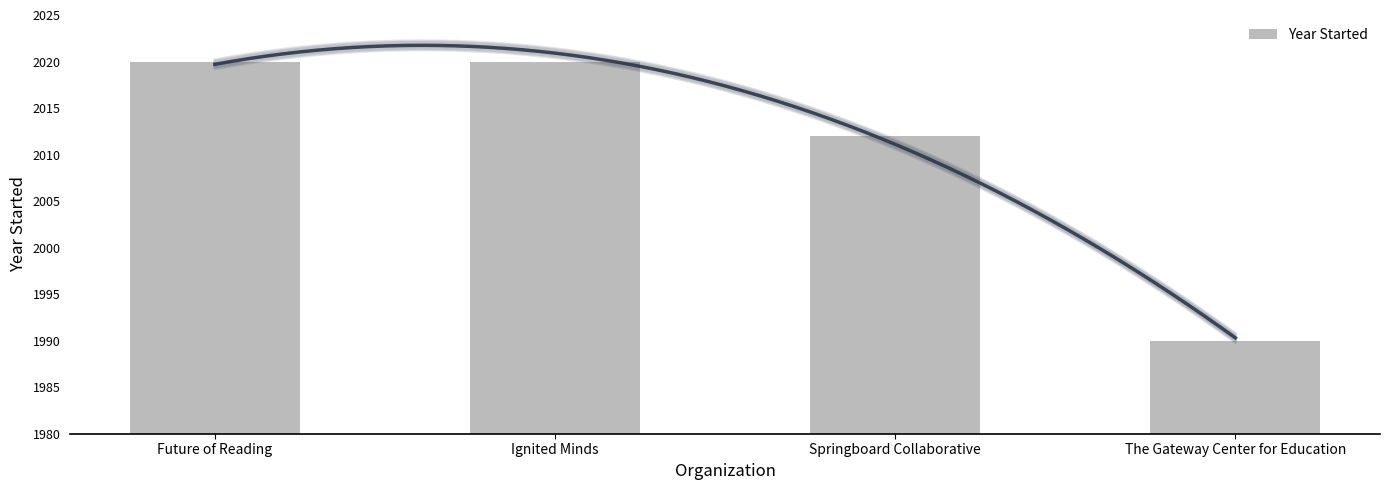

What is the difference between the maximum and minimum values?

30